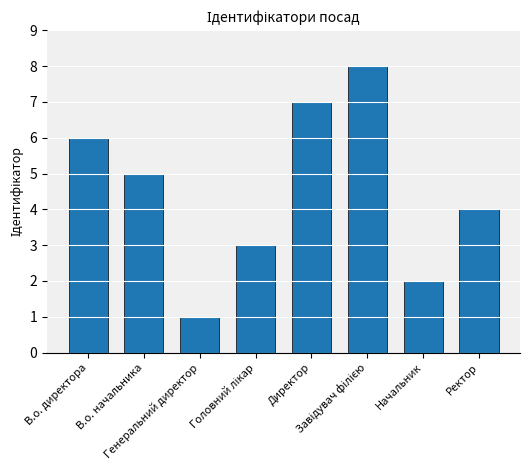

What is the change in value from Директор to Ректор?

-3